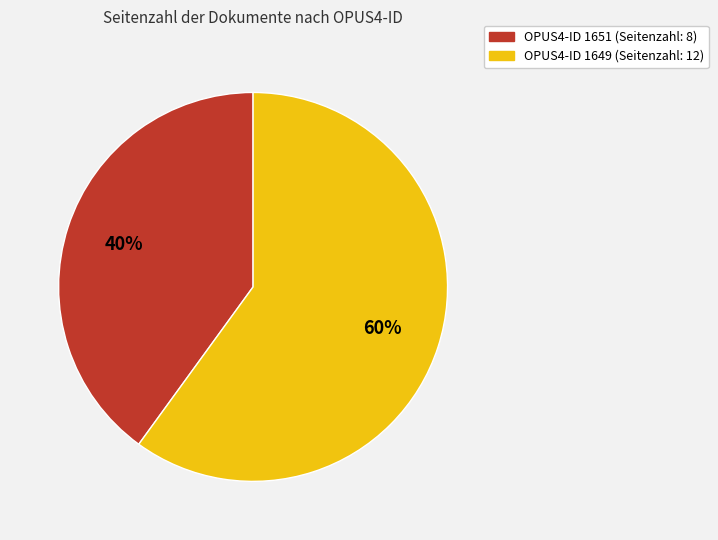

How many slices are in this pie chart?

2